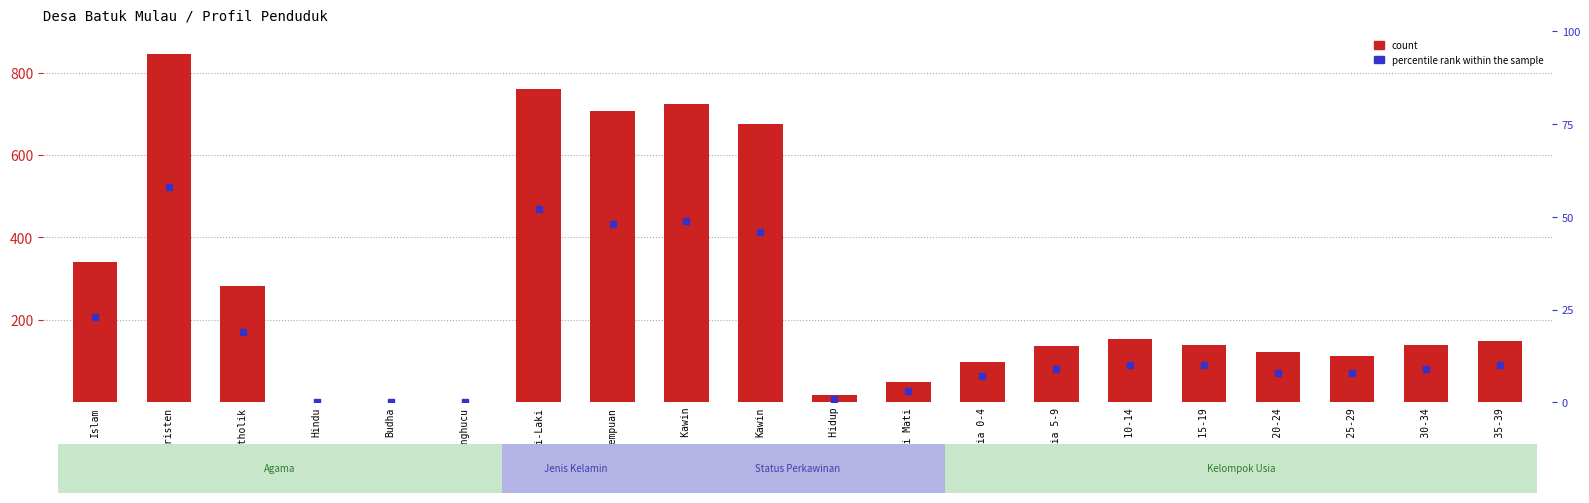

Is the value of percentile rank within the sample at Perempuan greater than the value of count at Cerai Hidup?

Yes